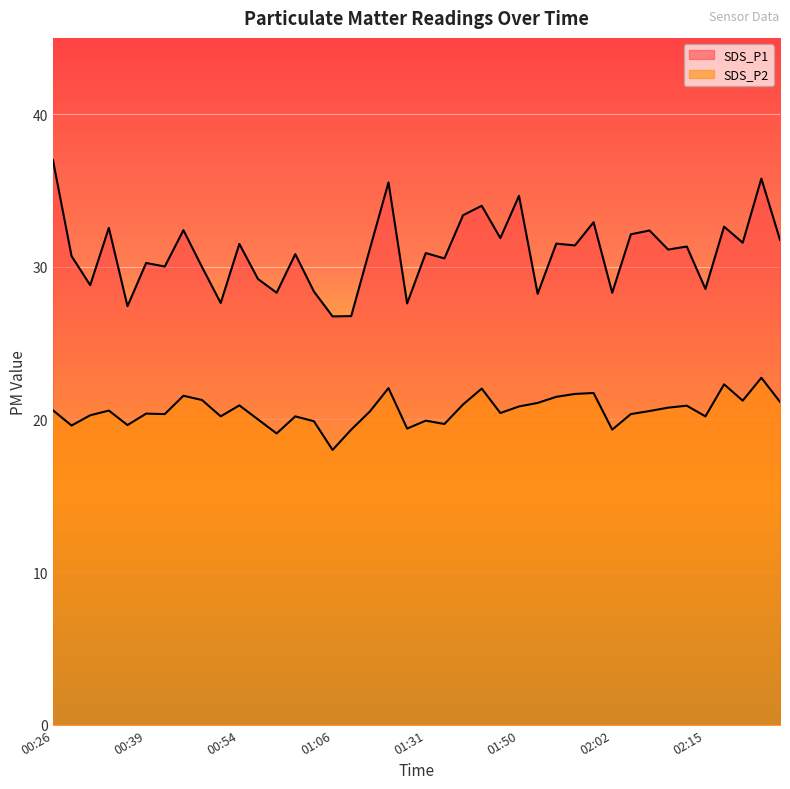

Count the number of categories in the chart.

40